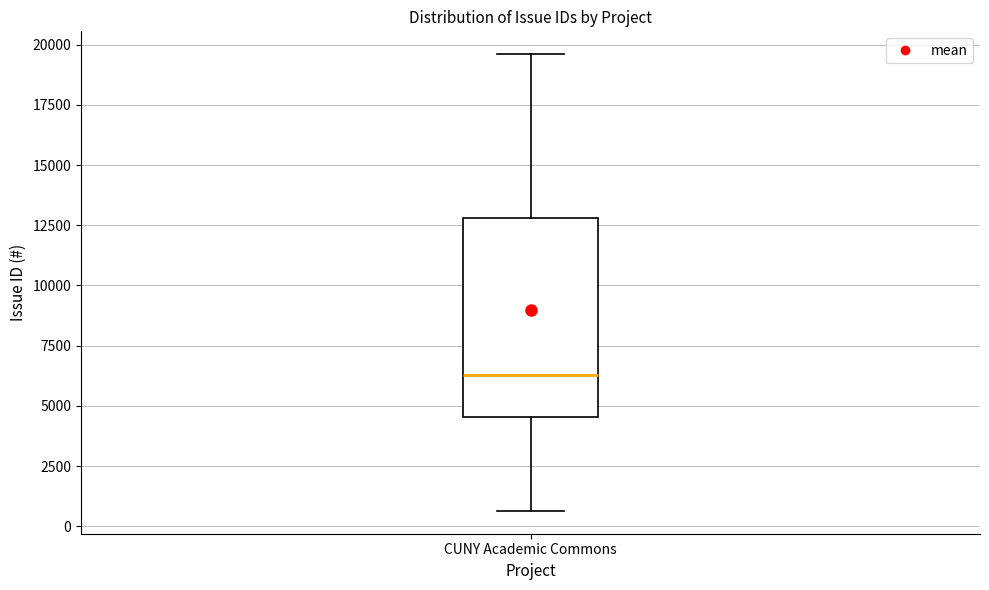

Read this box plot against the y-axis: the position of the median line, the range covered by the box, and the ends of both whiskers. The values are not printed on the chart, so give them approximately, as read against the axis.

median 6500, box 4500 to 13000, whiskers 500 to 19500